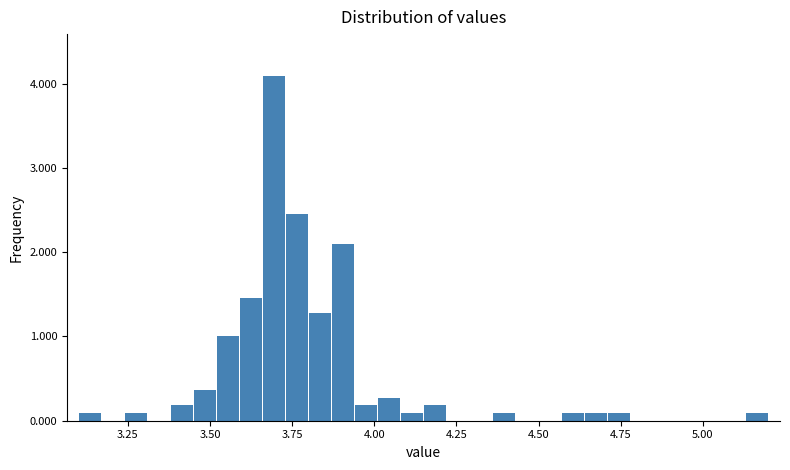

Around what value on the x-axis is the tallest bar? Give the approximate position of its centre, as read against the axis.

3.70